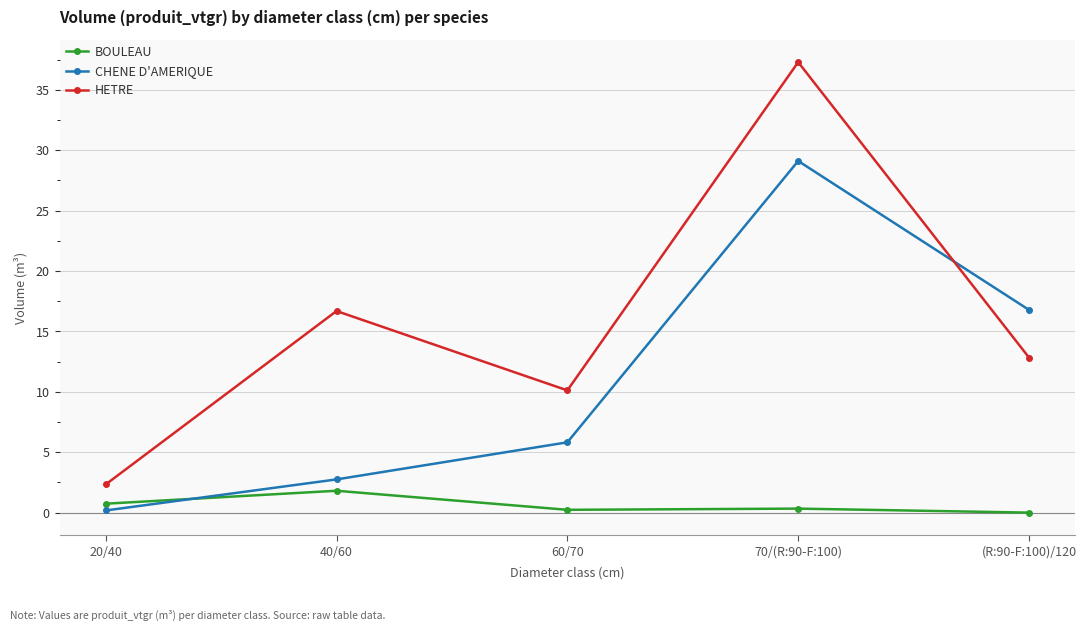

Which series ends up on top after the final intersection of CHENE D'AMERIQUE and BOULEAU?

CHENE D'AMERIQUE